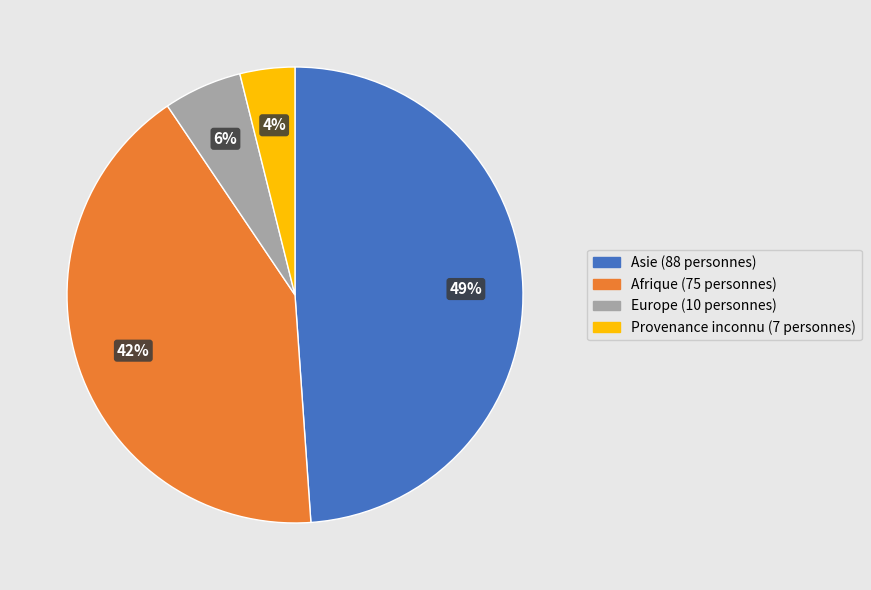

Between Europe (10 personnes) and Afrique (75 personnes), which is larger?

Afrique (75 personnes)